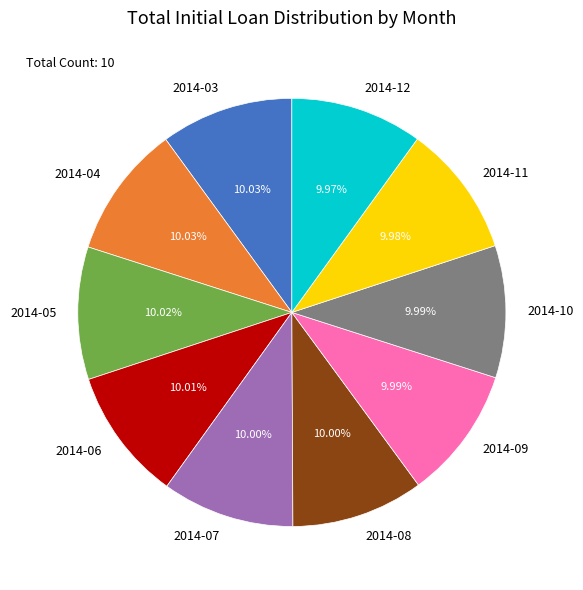

To the nearest percent, what portion does 2014-10 represent?

10%